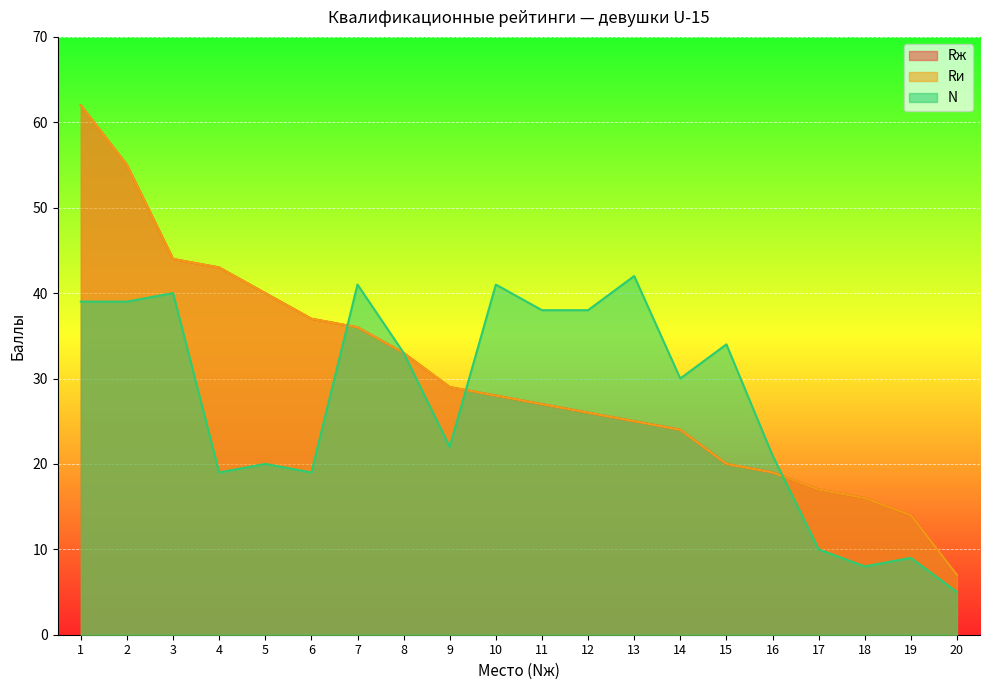

Which series has the largest total across all categories?

Rж